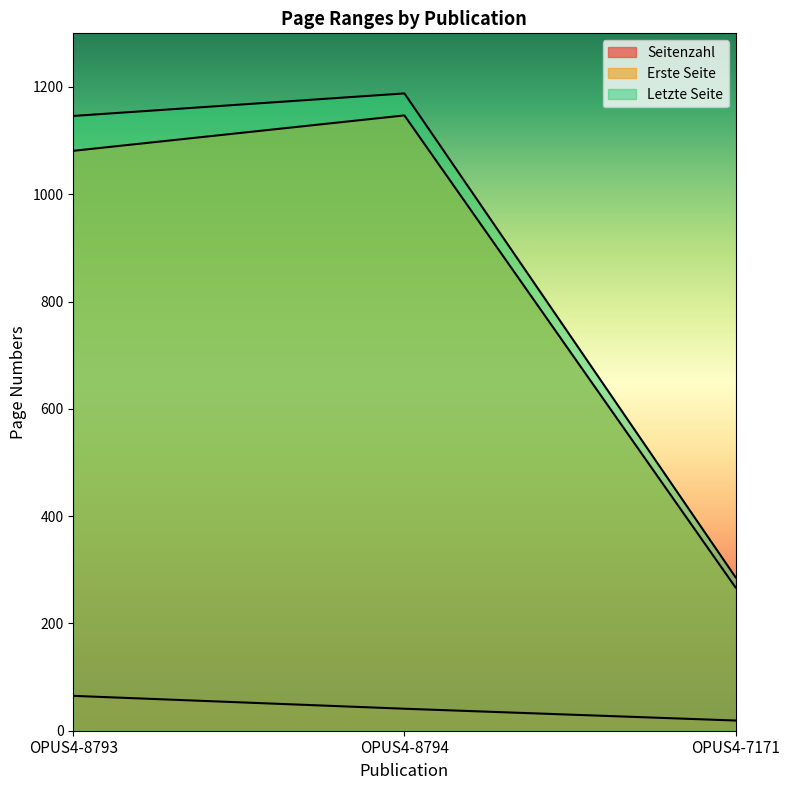

What value does the Seitenzahl series have at OPUS4-8793, to the nearest 10?

60